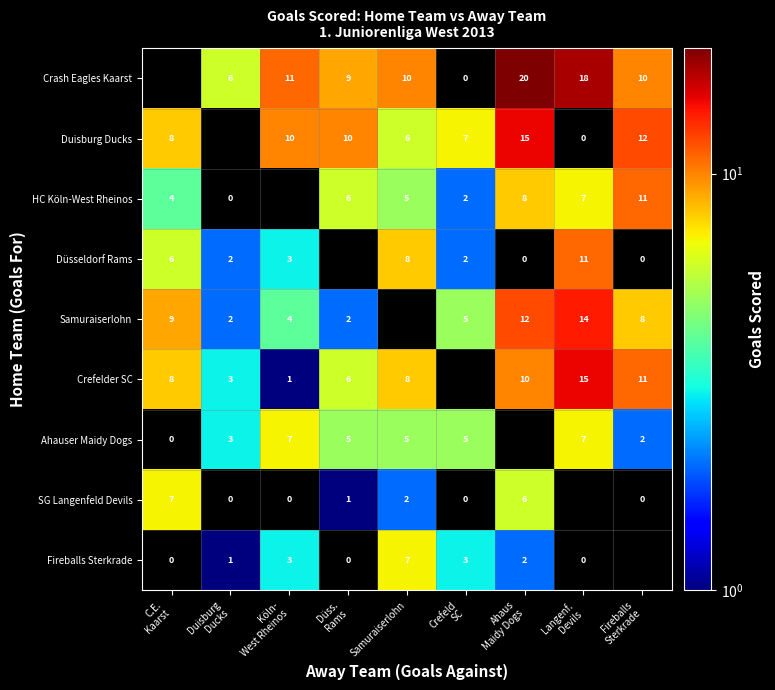

At which category does the chart reach its minimum across all series?

Crefeld
SC